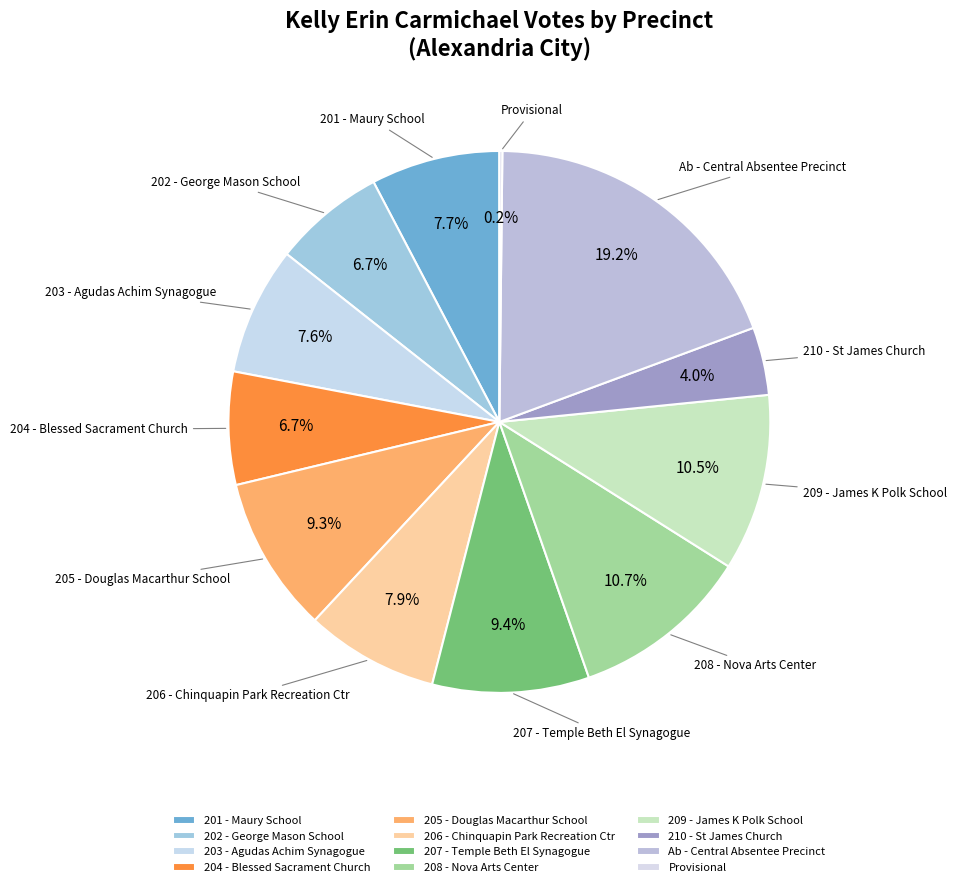

To the nearest percent, what is the combined percentage of 205 - Douglas Macarthur School and 208 - Nova Arts Center?

20%